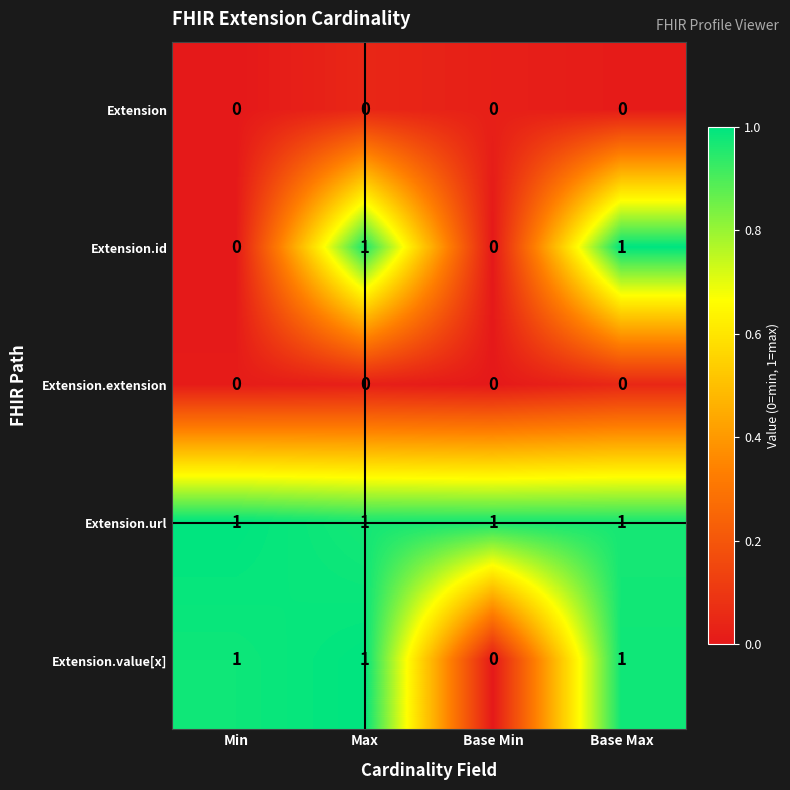

The Extension series shows 0 at Max. True or false?

True